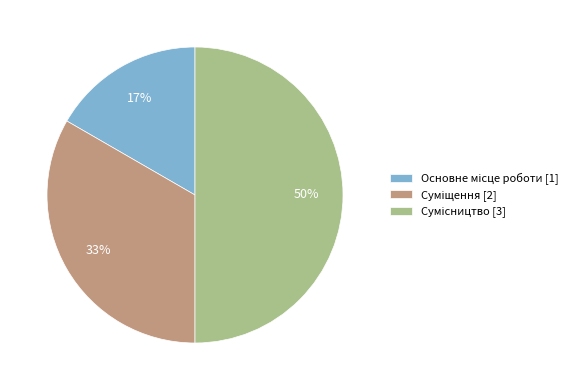

To the nearest percent, what is the difference between the largest and smallest slice percentages?

33%